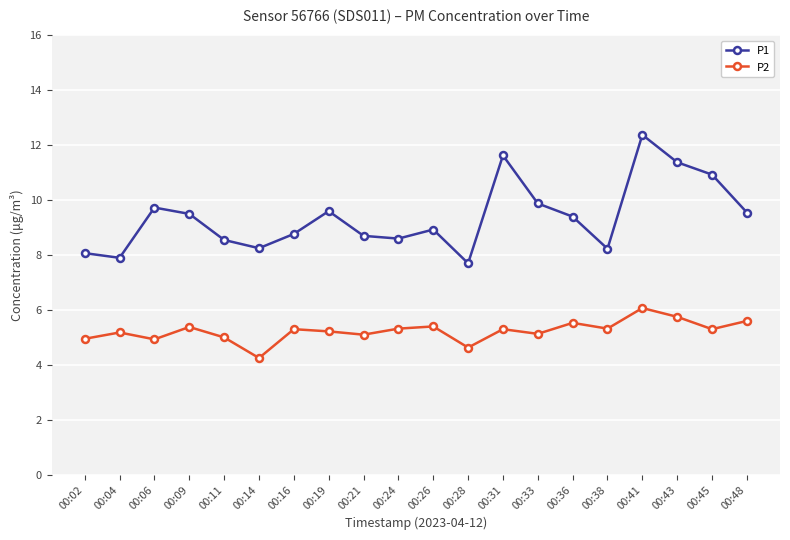

The value of P1 at 00:33 is 16.2. True or false?

False